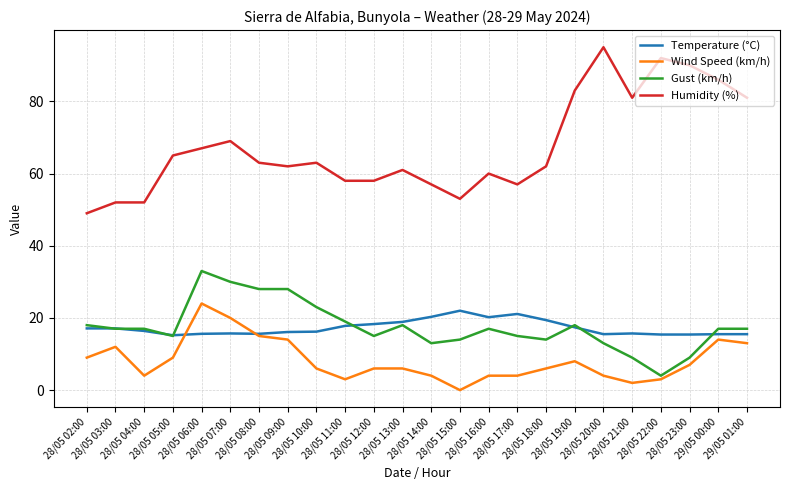

The Wind Speed (km/h) series shows 7.0 at 28/05 23:00. True or false?

True